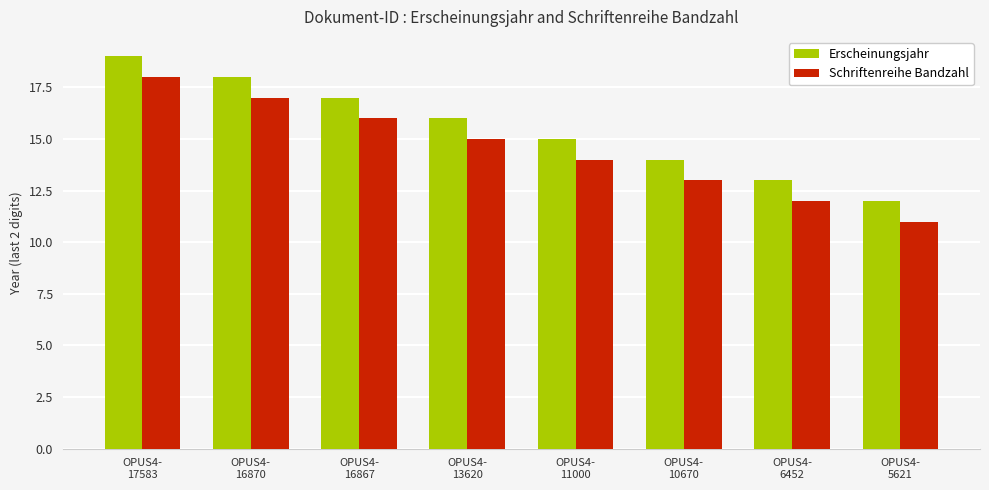

At which category does the chart reach its peak across all series?

OPUS4-
17583